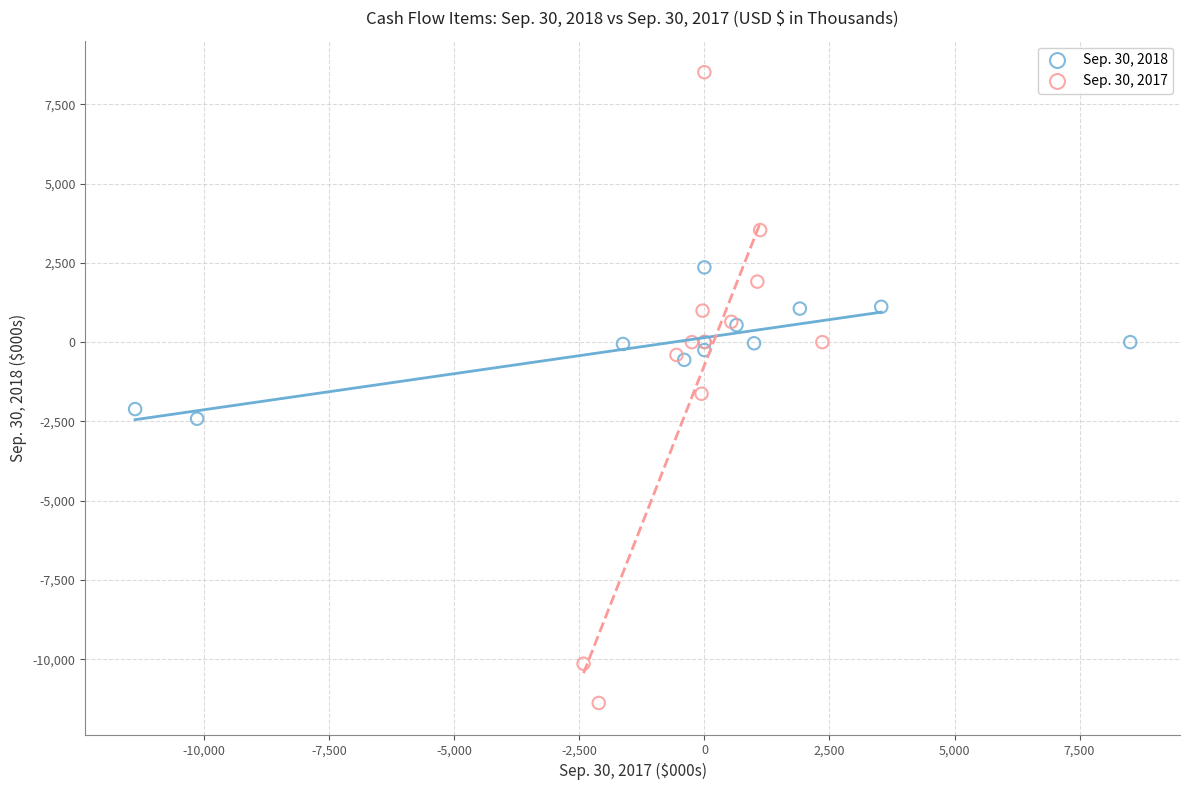

Which series has the widest spread of Y values?

Sep. 30, 2017